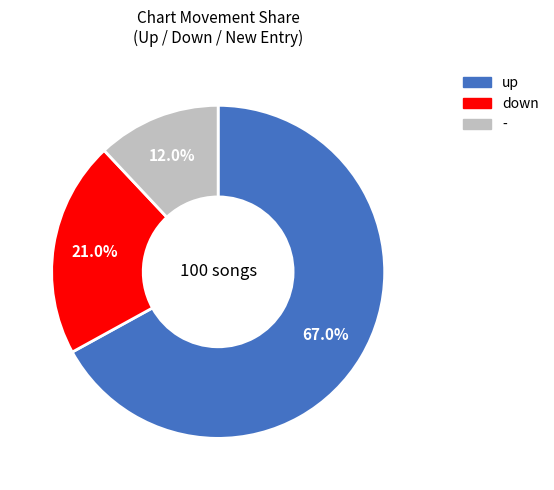

Count the number of slices in the pie.

3